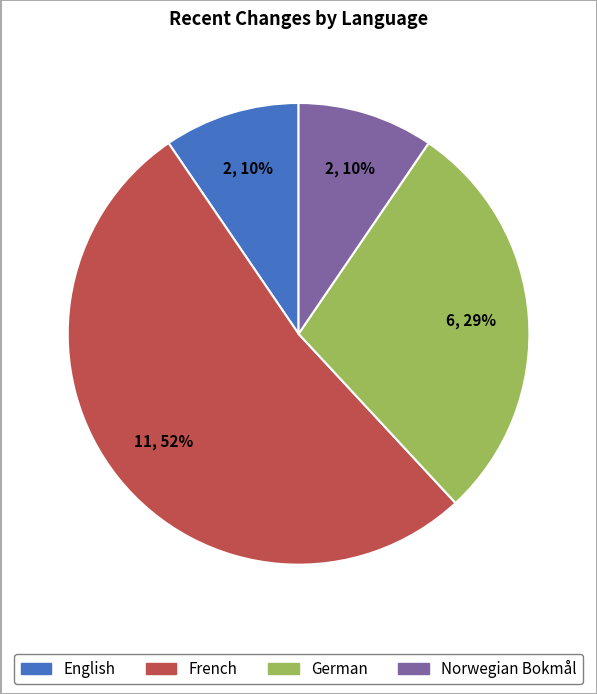

To the nearest percent, what is the average slice percentage?

25%